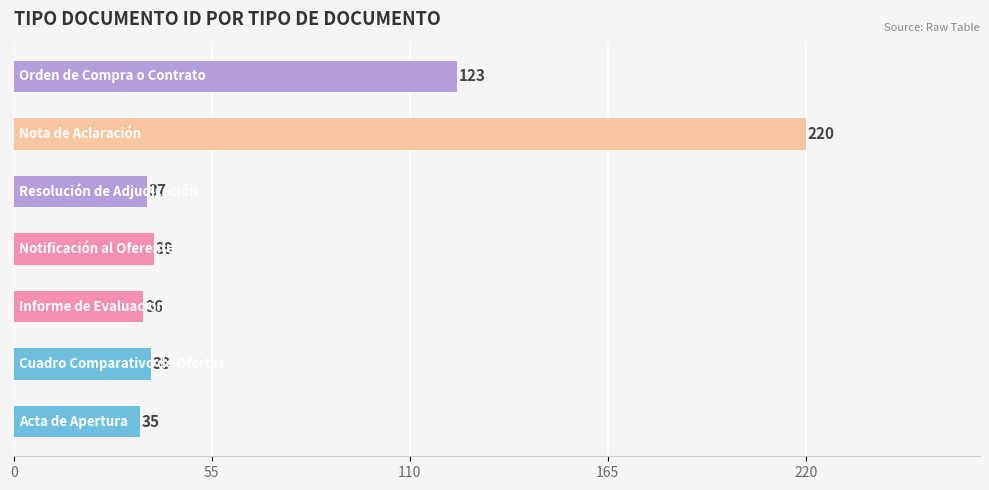

What is the smallest value displayed?

35